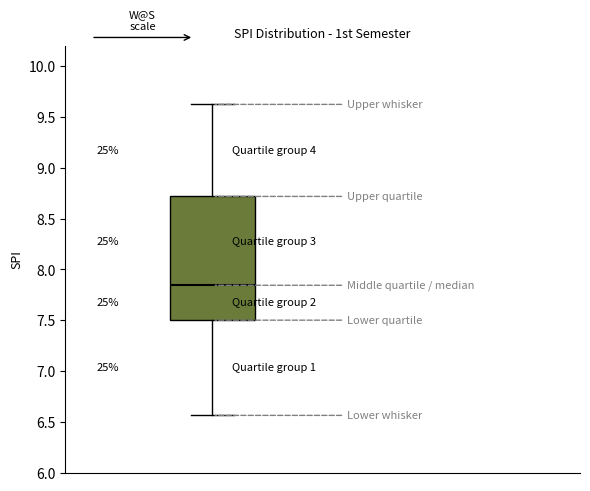

Transcribe this box plot: give where the median line is, the range the box spans, and where the two whiskers end, as read against the y-axis. The values are not printed on the chart, so give them approximately, as read against the axis.

median 7.85, box 7.50 to 8.70, whiskers 6.55 to 9.65